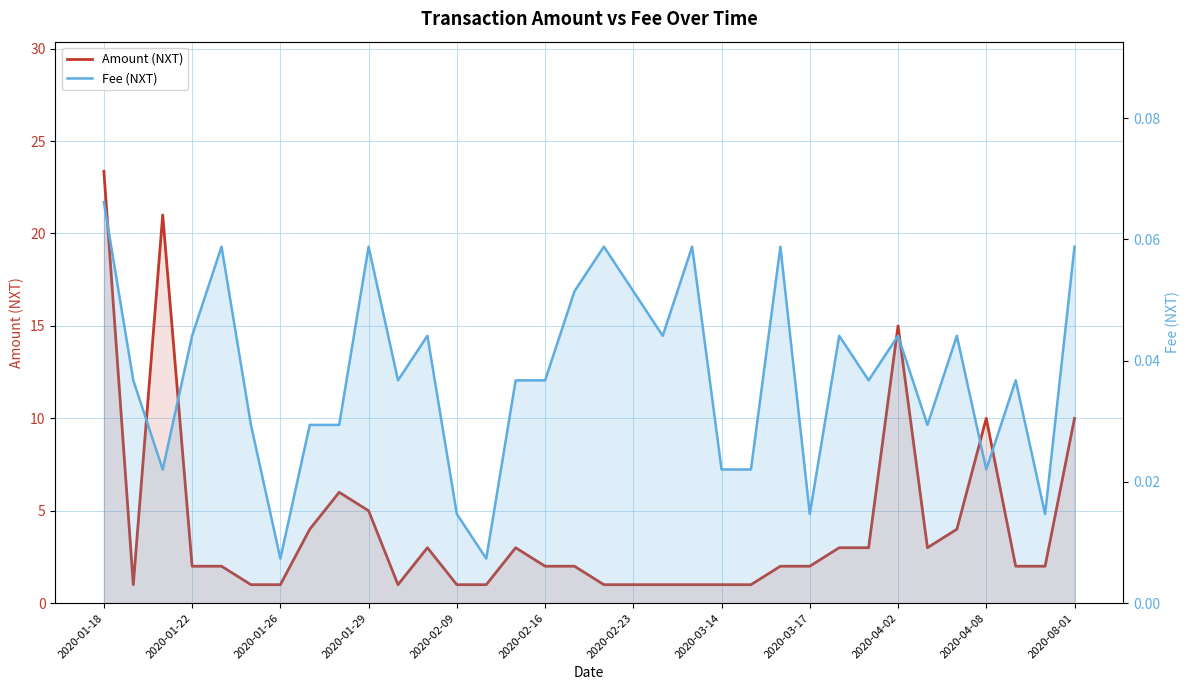

Reading left to right, transcribe all the data shown in this chart.

Amount (NXT): 23.4	1.0	21.0	2.0	2.0	1.0	1.0	4.0	6.0	5.0	1.0	3.0	1.0	1.0	3.0	2.0	2.0	1.0	1.0	1.0	1.0	1.0	1.0	2.0	2.0	3.0	3.0	15.0	3.0	4.0	10.0	2.0	2.0	10.0
Fee (NXT): 0.1	0.0	0.0	0.0	0.1	0.0	0.0	0.0	0.0	0.1	0.0	0.0	0.0	0.0	0.0	0.0	0.1	0.1	0.1	0.0	0.1	0.0	0.0	0.1	0.0	0.0	0.0	0.0	0.0	0.0	0.0	0.0	0.0	0.1